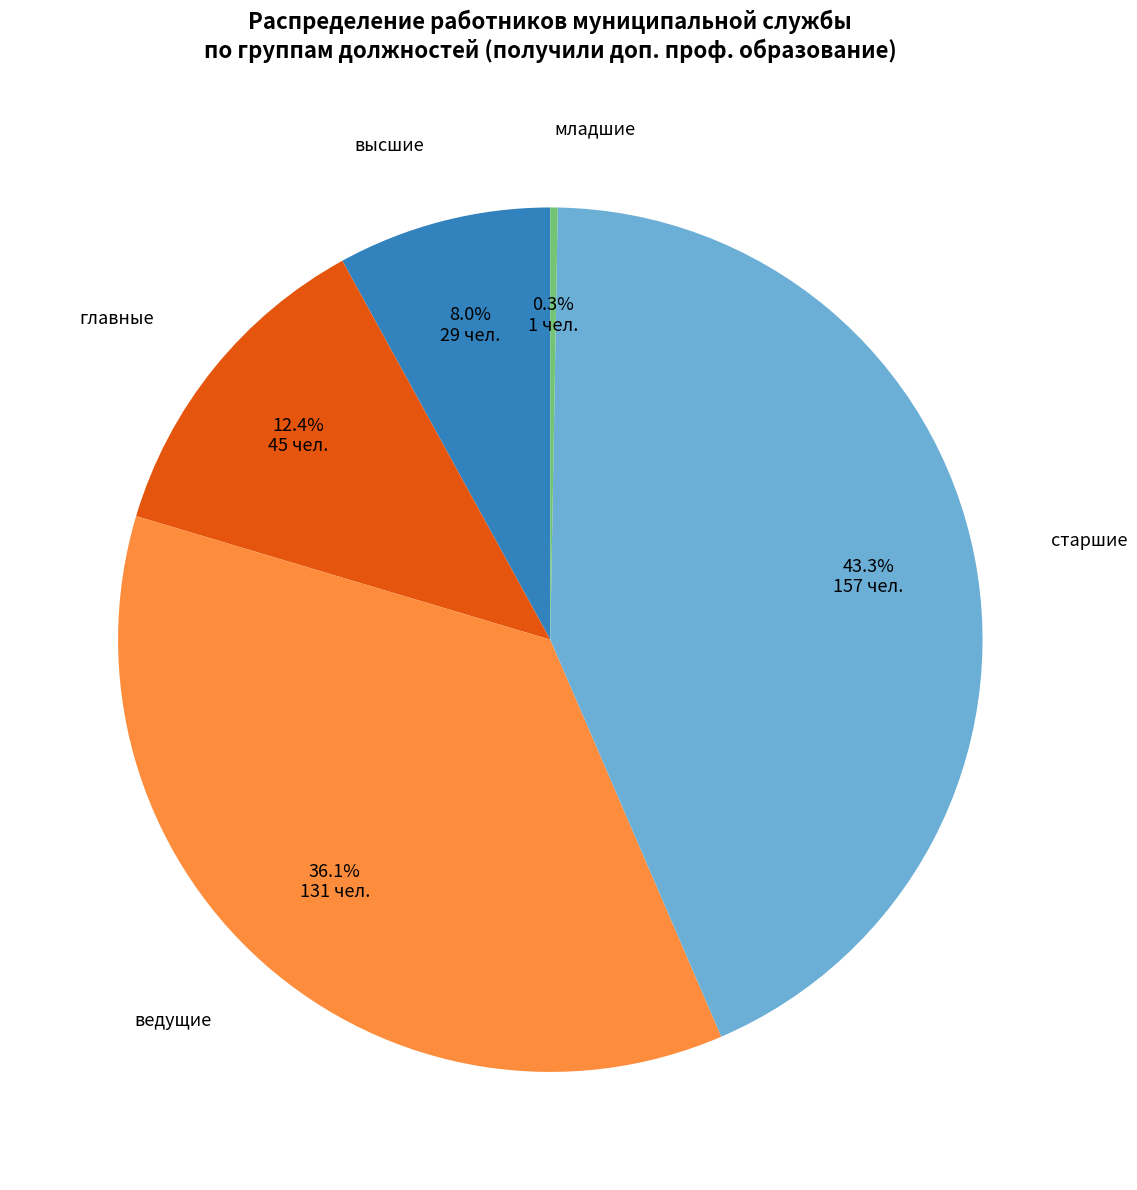

Does any single category account for the majority?

No